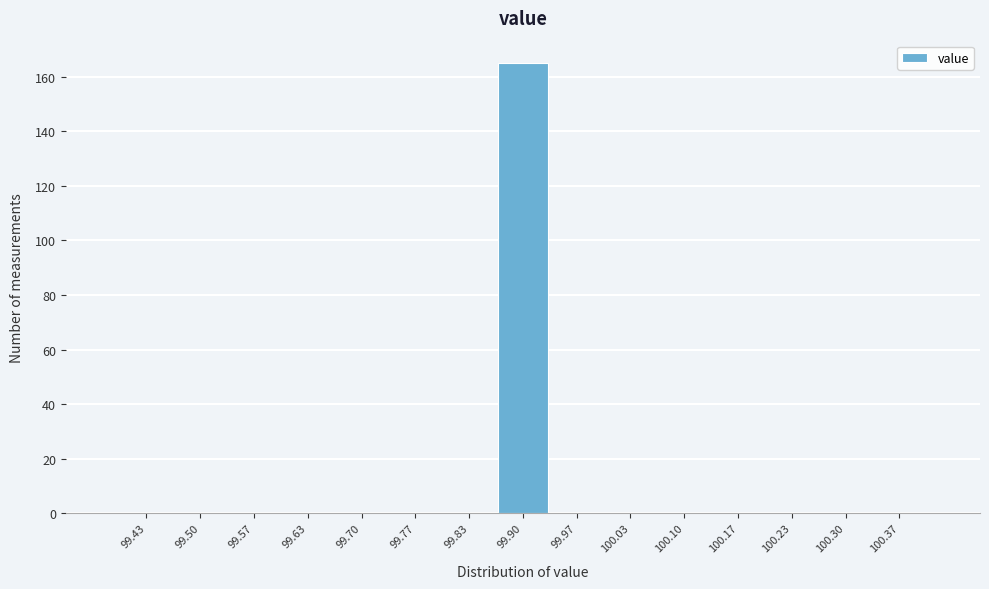

Which range on the x-axis has the tallest bar?

99.87 to 99.93